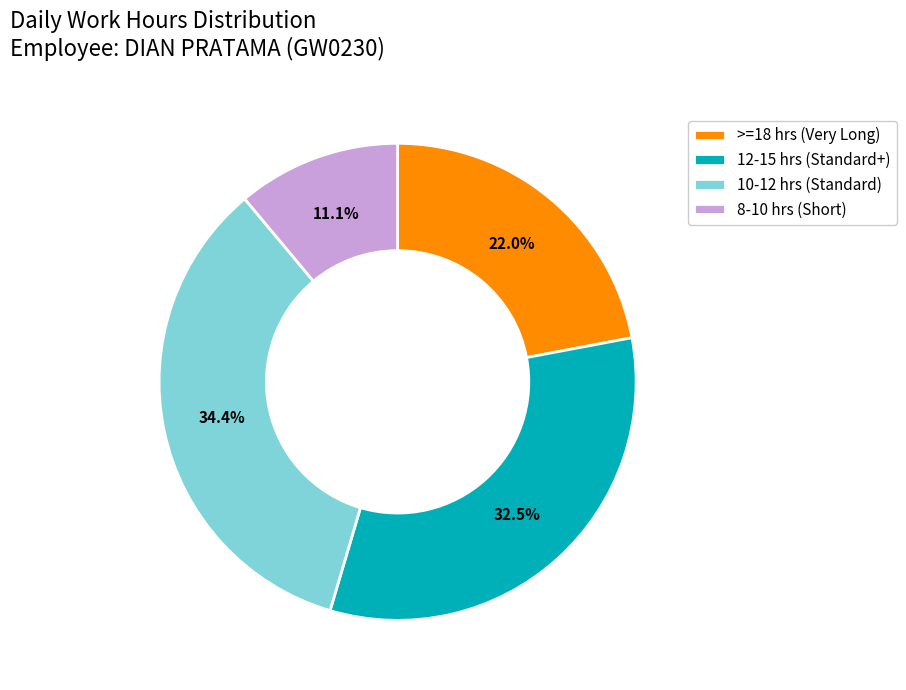

Is there a majority slice in this chart?

No